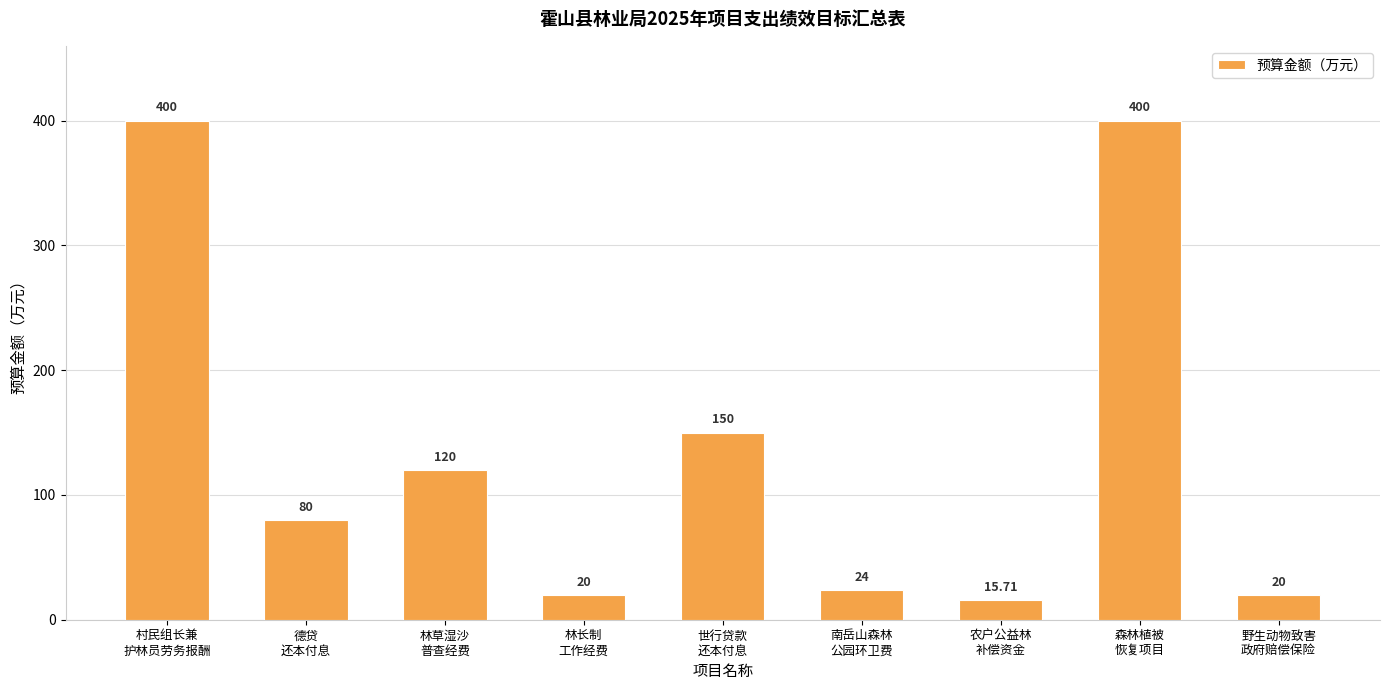

What is the difference between the second highest and second lowest values?

380.0